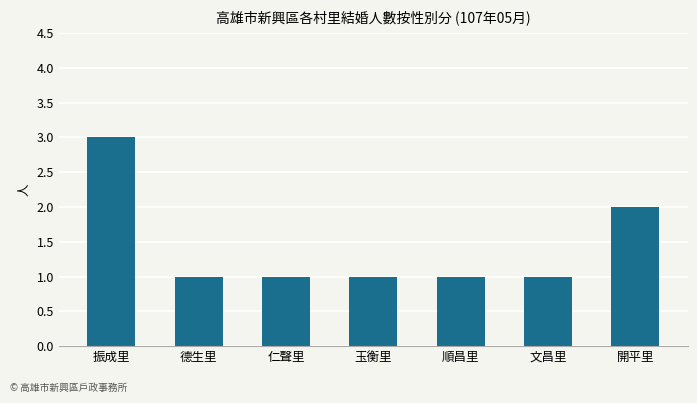

At which label is the value closest to 2?

開平里